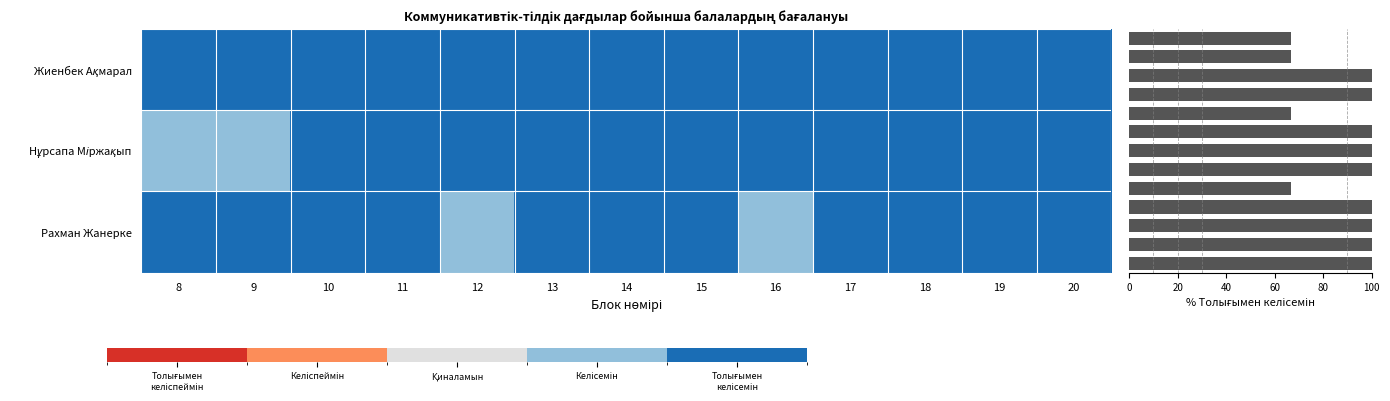

Which category has the highest value in the Жиенбек Ақмарал series?

8